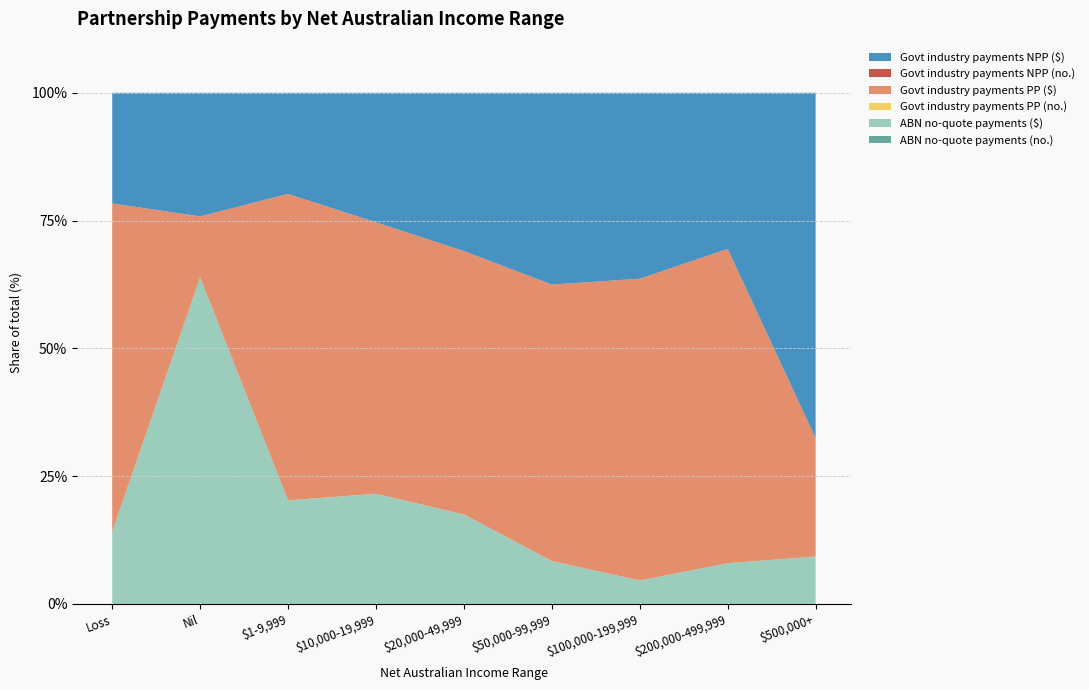

Reading left to right, transcribe all the data shown in this chart.

ABN no-quote payments (no.): Loss=142	Nil=38	$1-9,999=164	$10,000-19,999=70	$20,000-49,999=97	$50,000-99,999=50	$100,000-199,999=7	$200,000-499,999=8	$500,000+=1
ABN no-quote payments ($): Loss=15945688	Nil=1024219	$1-9,999=3254871	$10,000-19,999=3609675	$20,000-49,999=9360980	$50,000-99,999=5735409	$100,000-199,999=3629744	$200,000-499,999=7373589	$500,000+=17354632
Govt industry payments PP (no.): Loss=14001	Nil=39	$1-9,999=2818	$10,000-19,999=2403	$20,000-49,999=6099	$50,000-99,999=6154	$100,000-199,999=5434	$200,000-499,999=3744	$500,000+=1056
Govt industry payments PP ($): Loss=72427161	Nil=191072	$1-9,999=9642356	$10,000-19,999=8897411	$20,000-49,999=27588929	$50,000-99,999=37026466	$100,000-199,999=46951298	$200,000-499,999=56956971	$500,000+=43306997
Govt industry payments NPP (no.): Loss=1787	Nil=31	$1-9,999=685	$10,000-19,999=738	$20,000-49,999=2368	$50,000-99,999=3199	$100,000-199,999=2205	$200,000-499,999=842	$500,000+=251
Govt industry payments NPP ($): Loss=24424102	Nil=387536	$1-9,999=3182654	$10,000-19,999=4247896	$20,000-49,999=16575299	$50,000-99,999=25692855	$100,000-199,999=28925854	$200,000-499,999=28288630	$500,000+=126429788